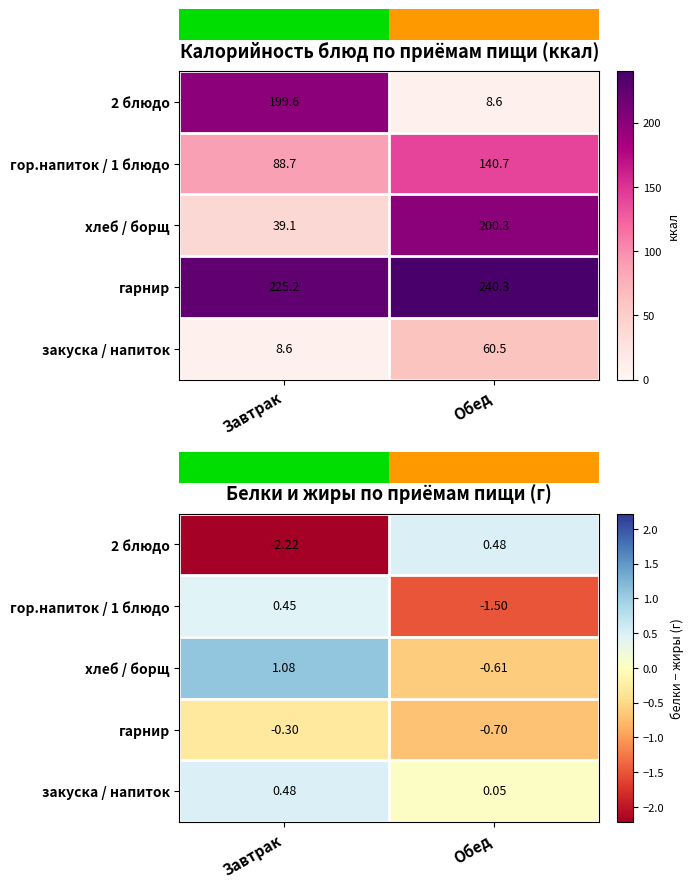

Is it true that гарнир equals -0.3 at Завтрак?

True